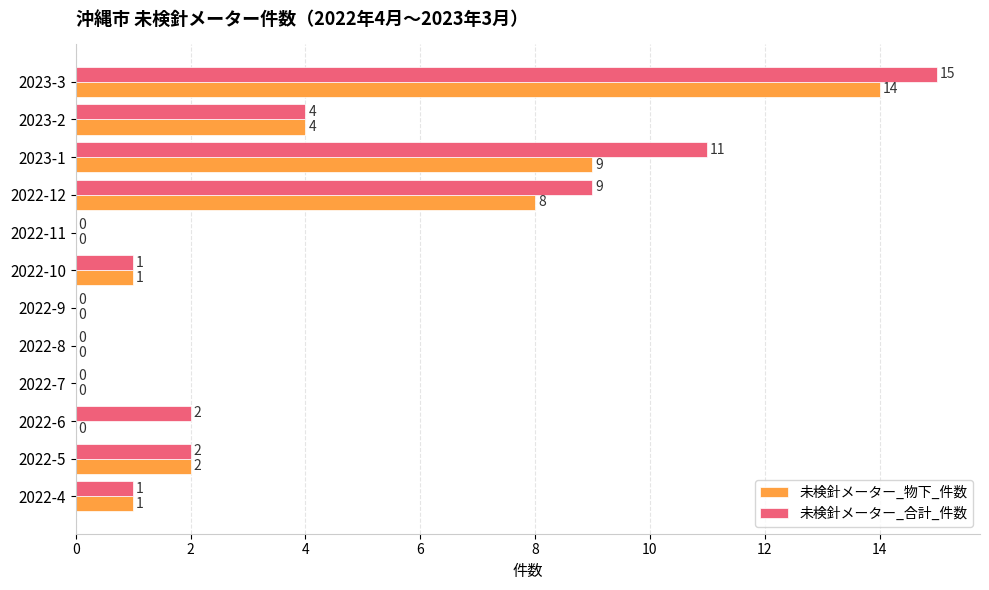

At which label is 未検針メーター_物下_件数 closest to 7?

2022-12